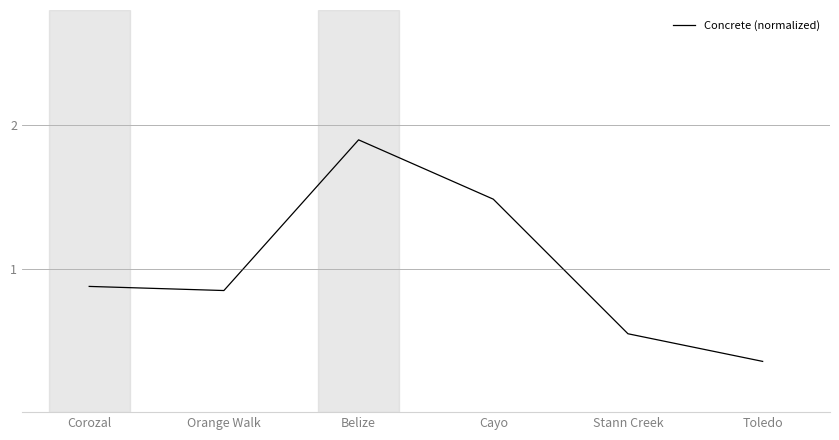

How many lines are shown in the chart?

1